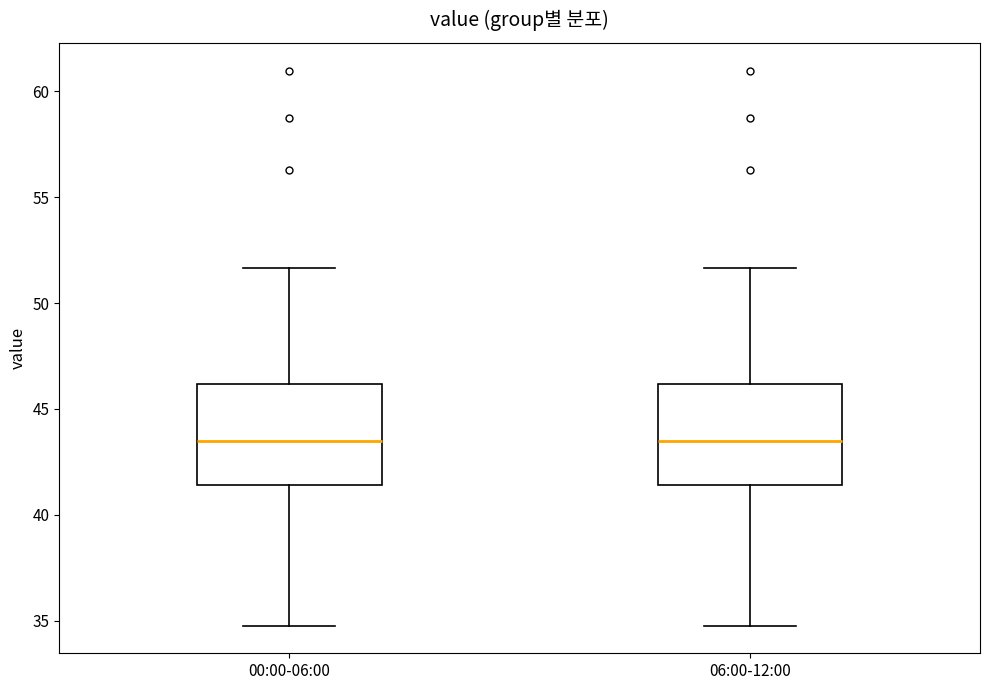

Where is the lower edge of the box for 00:00-06:00 on the y-axis? The values are not printed on the chart, so give them approximately, as read against the axis.

41.5